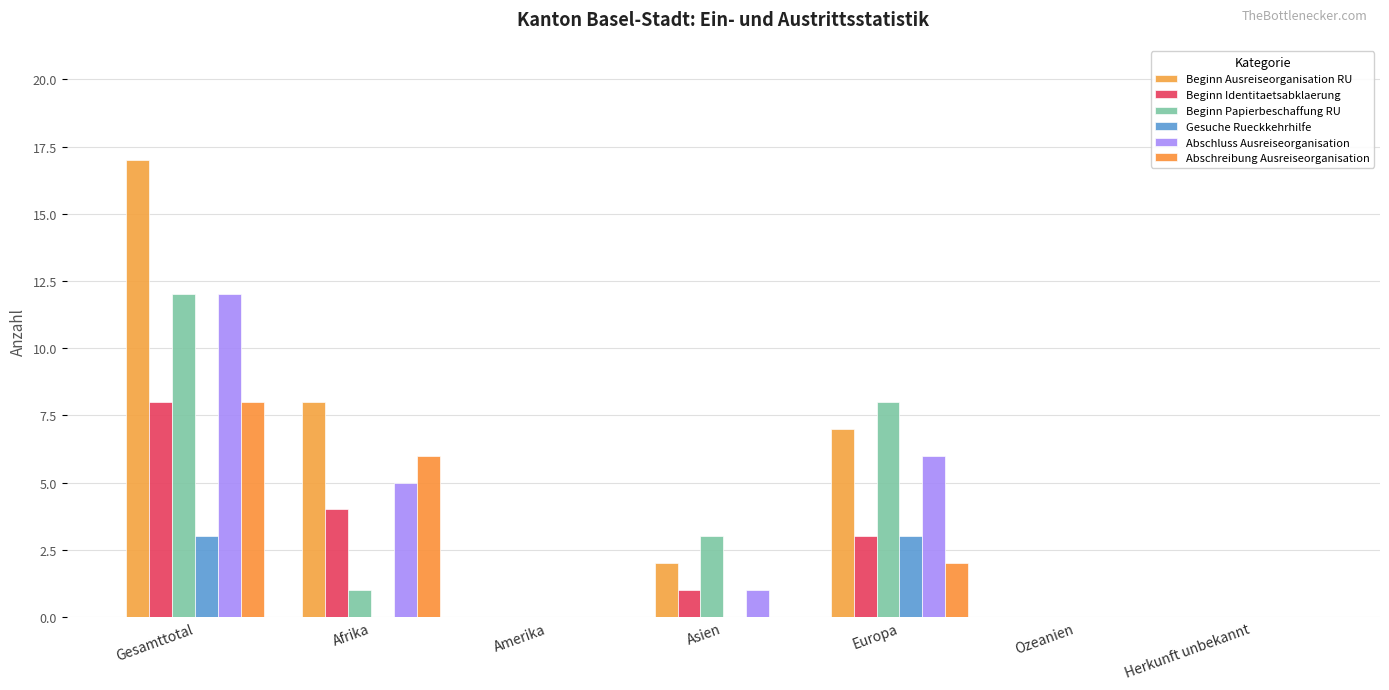

Which series has the largest total across all categories?

Beginn Ausreiseorganisation RU